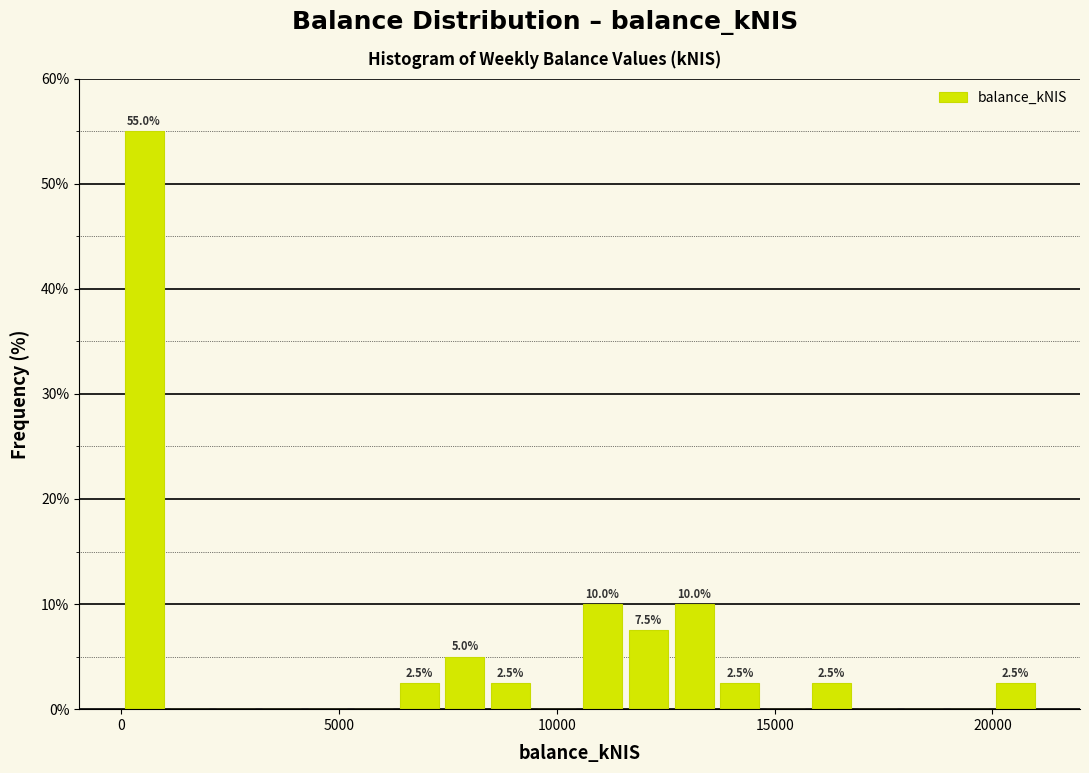

Around what value on the x-axis is the tallest bar? Give the approximate position of its centre, as read against the axis.

500